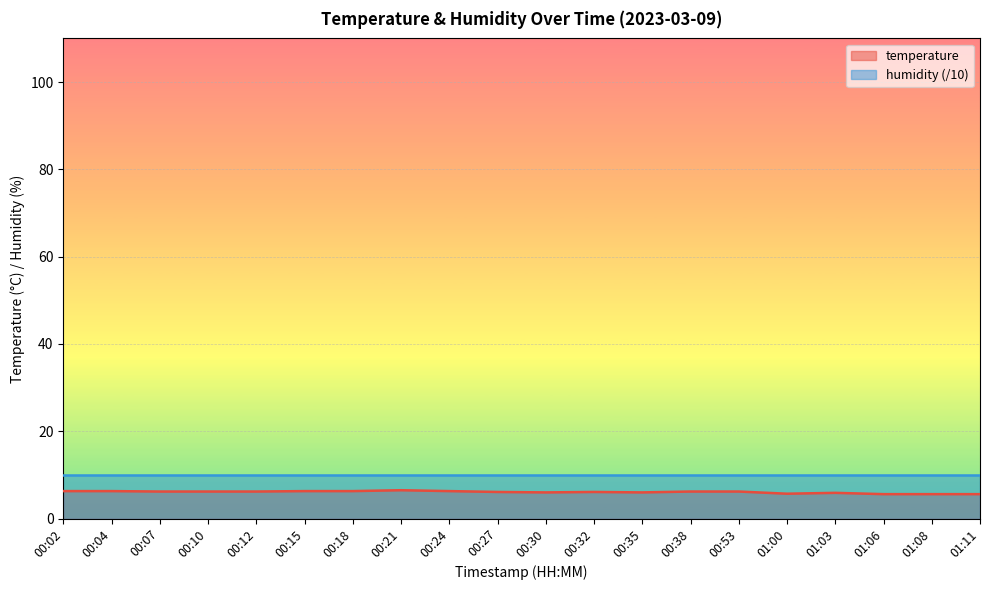

Does the chart display data point markers on the line(s)?

No